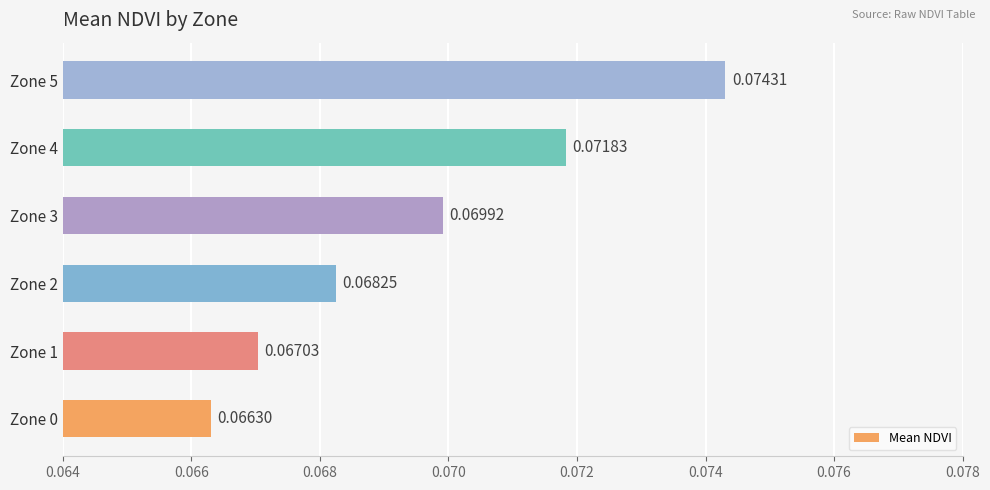

Rank the categories by value from lowest to highest.

Zone 0, Zone 1, Zone 2, Zone 3, Zone 4, Zone 5